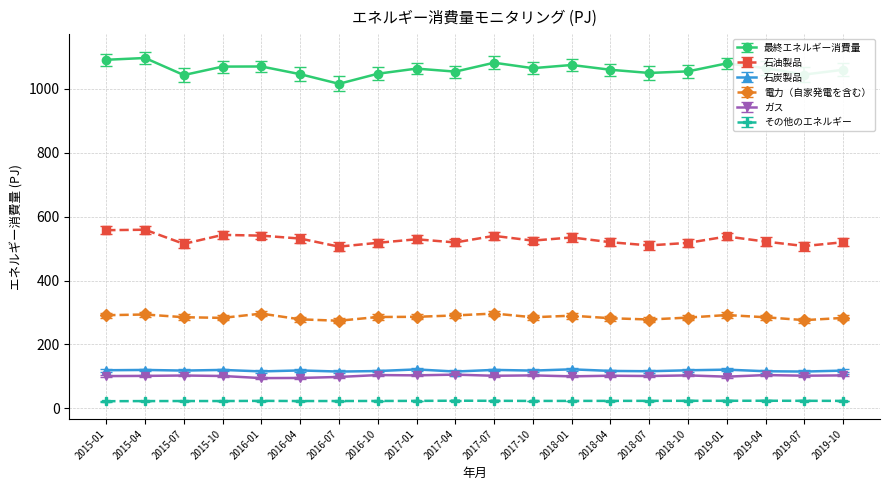

What is the difference between the second highest and second lowest values in the その他のエネルギー series?

1.1